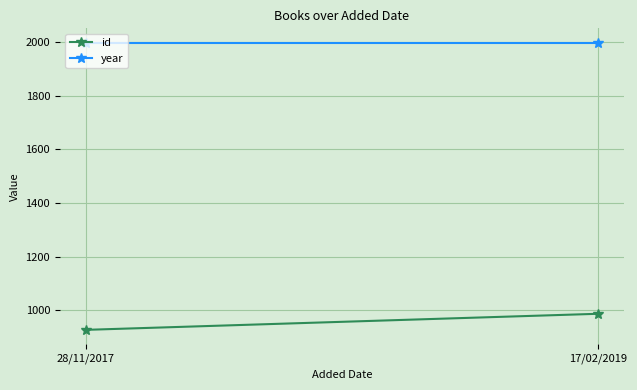

Between 17/02/2019 and 28/11/2017, which is larger?

17/02/2019